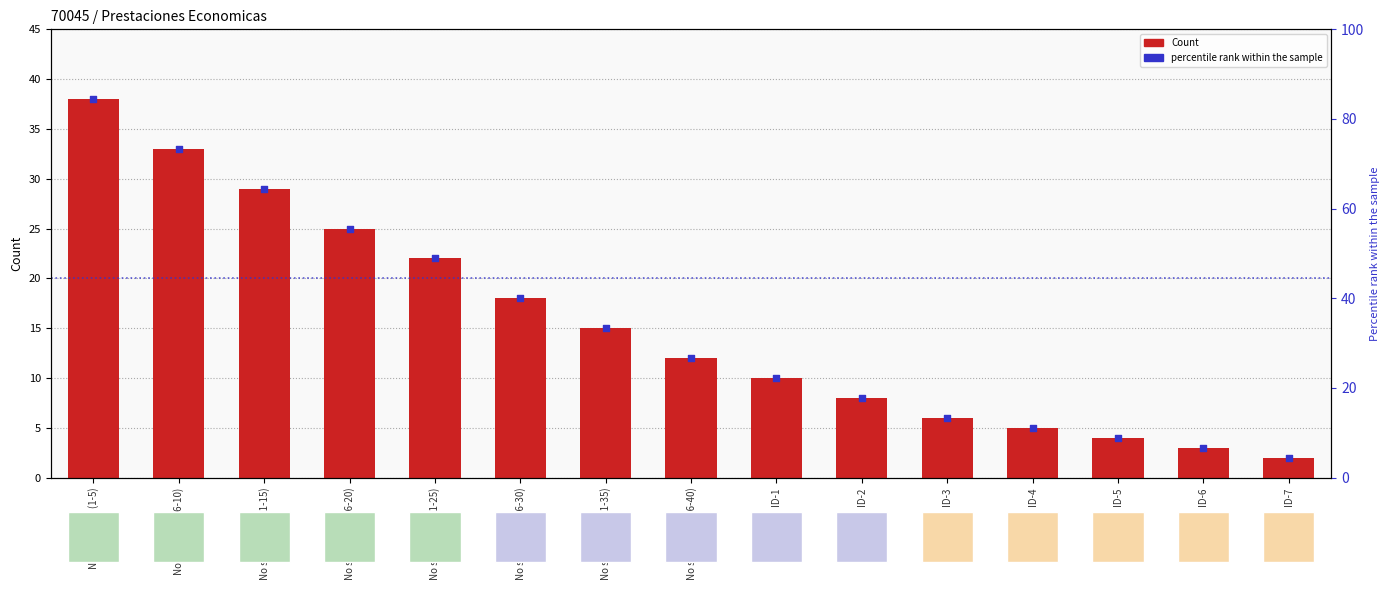

What are all the series names shown in the legend?

Count, percentile rank within the sample